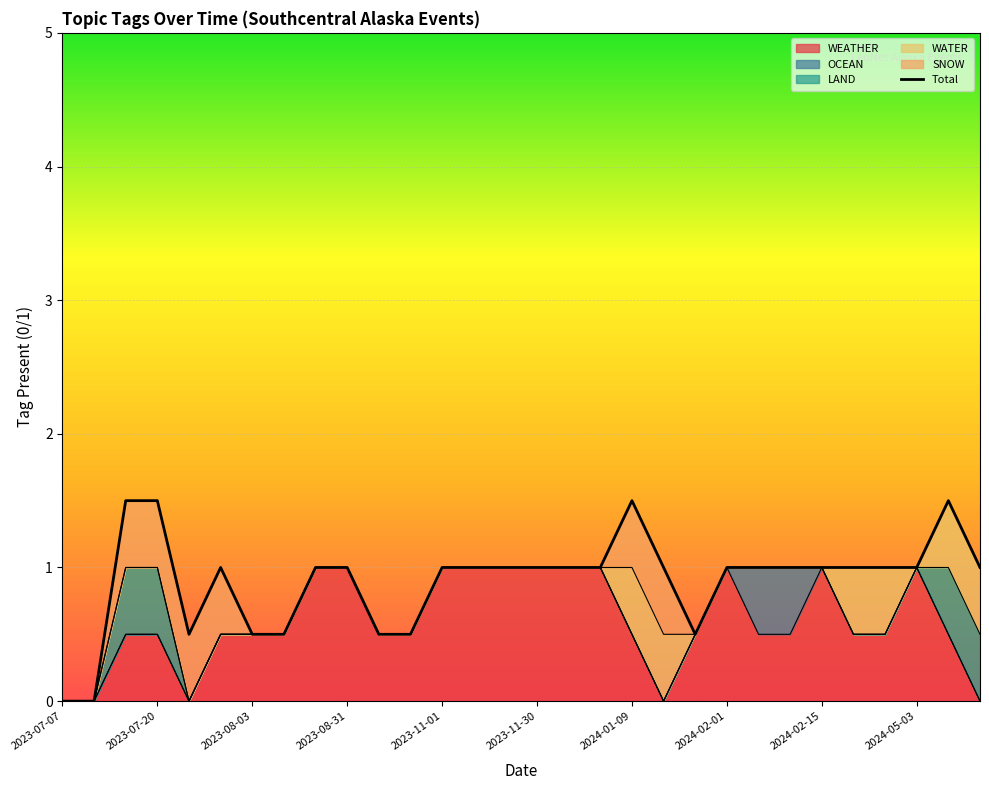

True or false: WEATHER has a value of 1.0 at 2023-11-01.

True